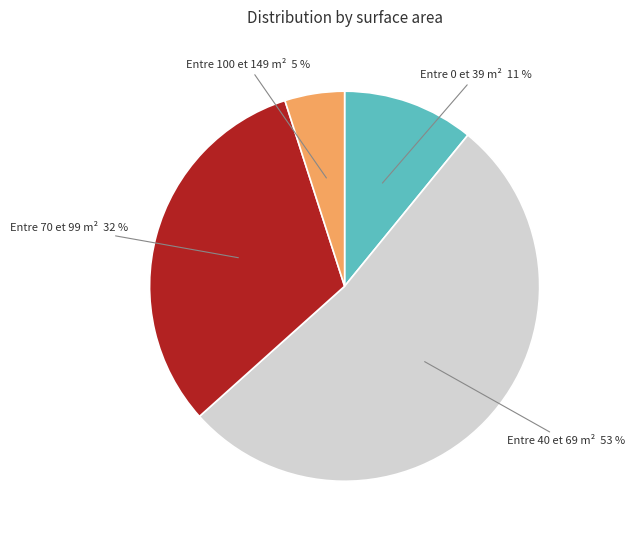

Do Plus de 150 m² and Entre 100 et 149 m² together represent more than half of the pie?

No